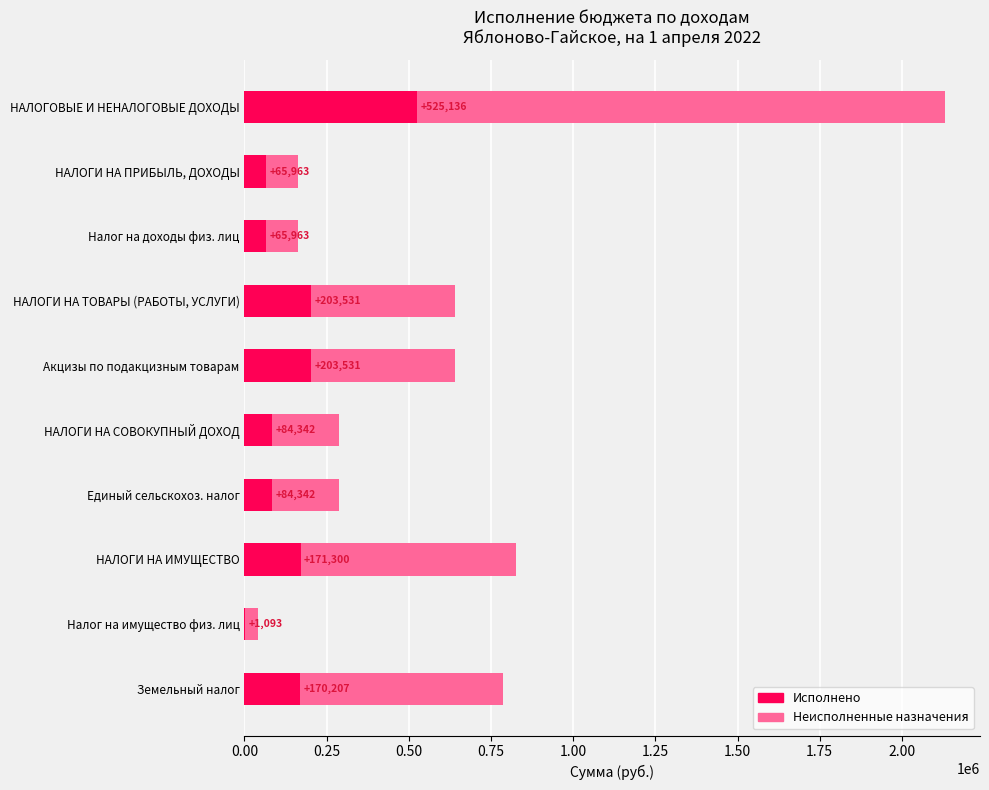

Which category has the highest value in the Исполнено series?

НАЛОГОВЫЕ И НЕНАЛОГОВЫЕ ДОХОДЫ